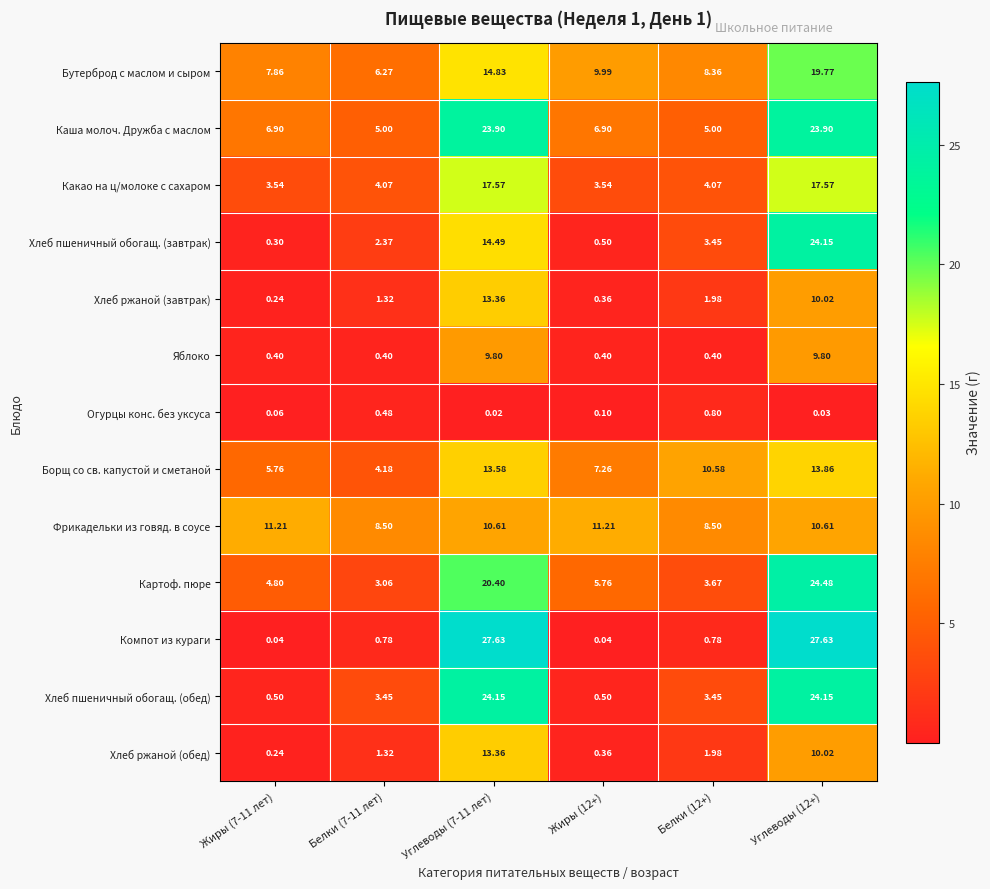

Which series changed the most between Белки (12+) and Углеводы (12+)?

Компот из кураги